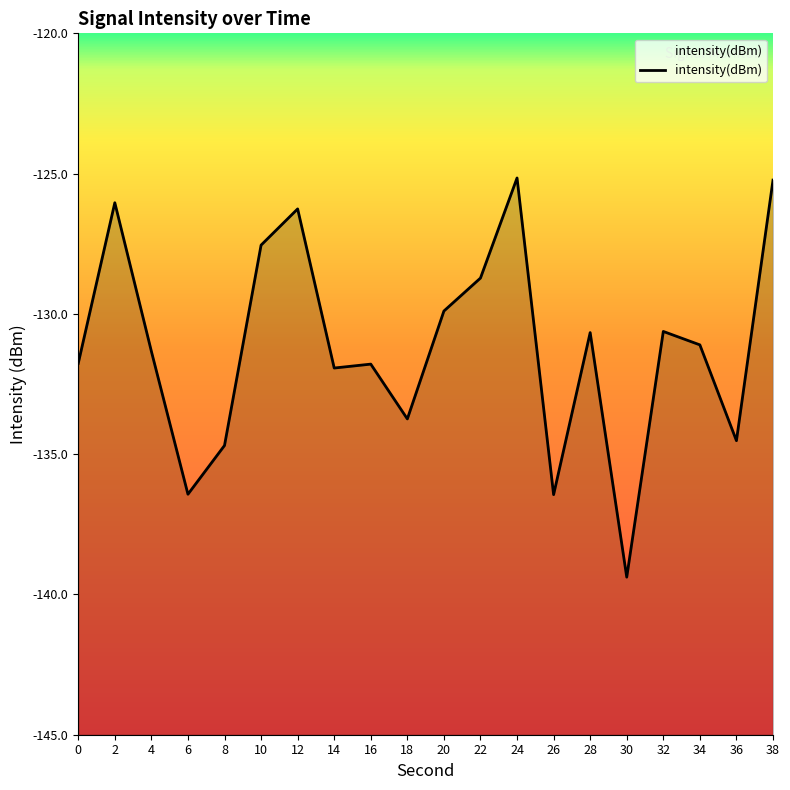

Which label corresponds to the smallest value in the chart?

30